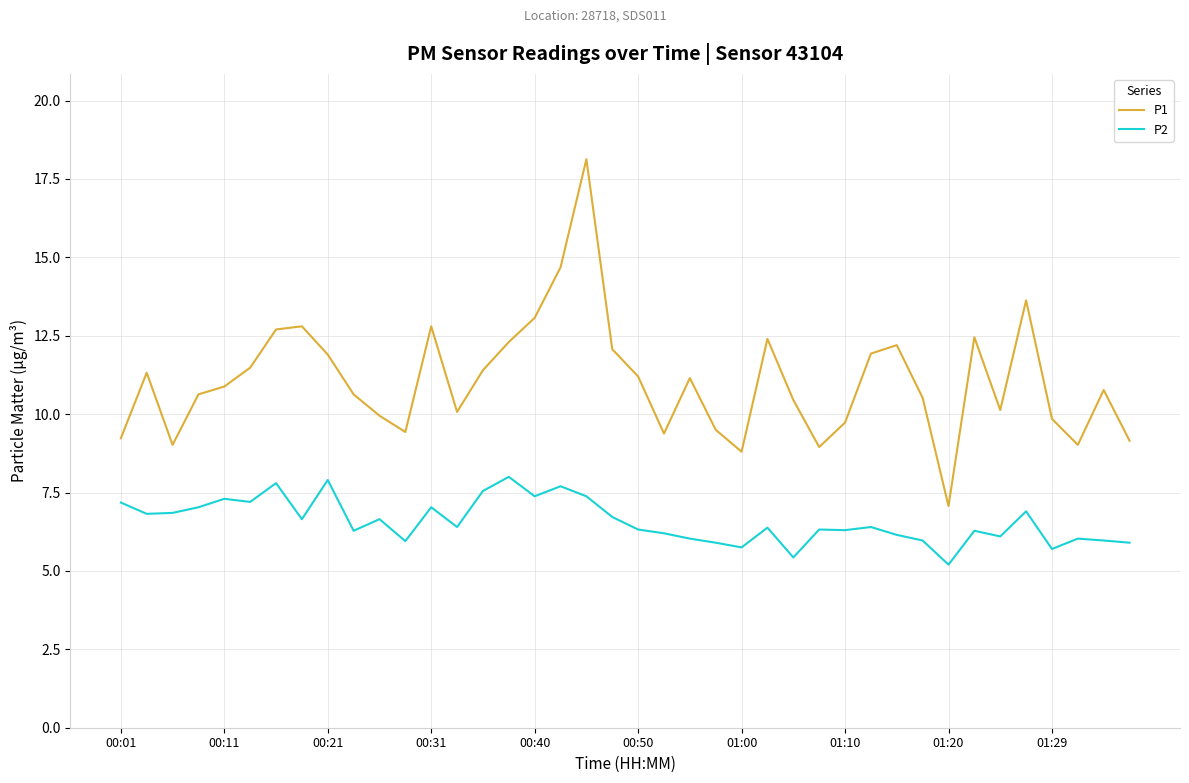

What are all the series names shown in the legend?

P1, P2